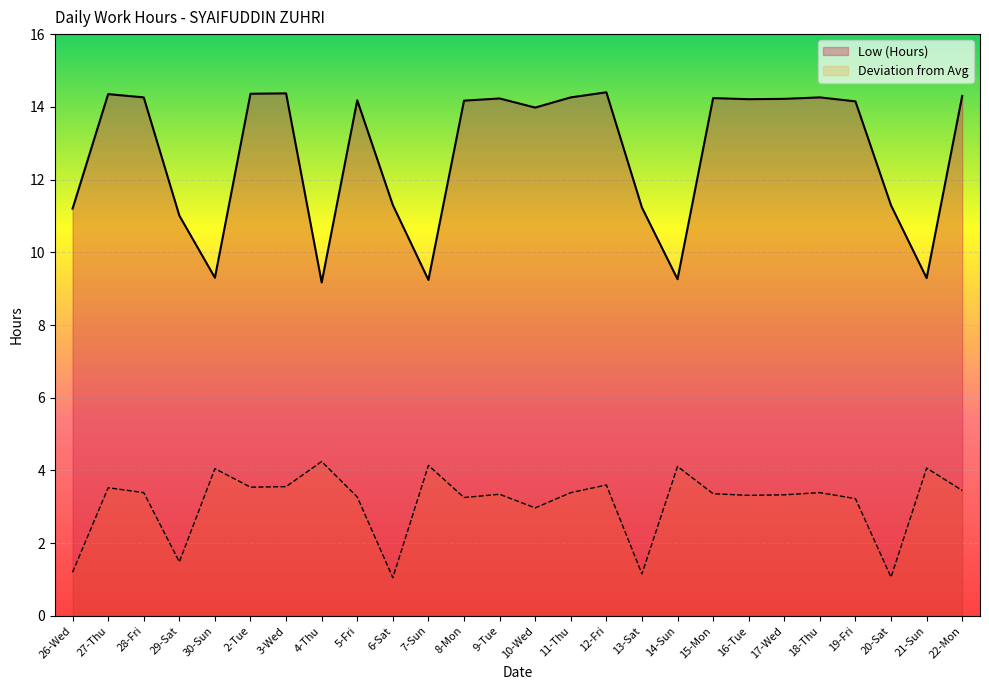

List the labels in order of value, smallest first.

4-Thu, 7-Sun, 14-Sun, 21-Sun, 30-Sun, 29-Sat, 26-Wed, 13-Sat, 20-Sat, 6-Sat, 10-Wed, 19-Fri, 8-Mon, 5-Fri, 16-Tue, 17-Wed, 9-Tue, 15-Mon, 28-Fri, 11-Thu, 18-Thu, 22-Mon, 27-Thu, 2-Tue, 3-Wed, 12-Fri